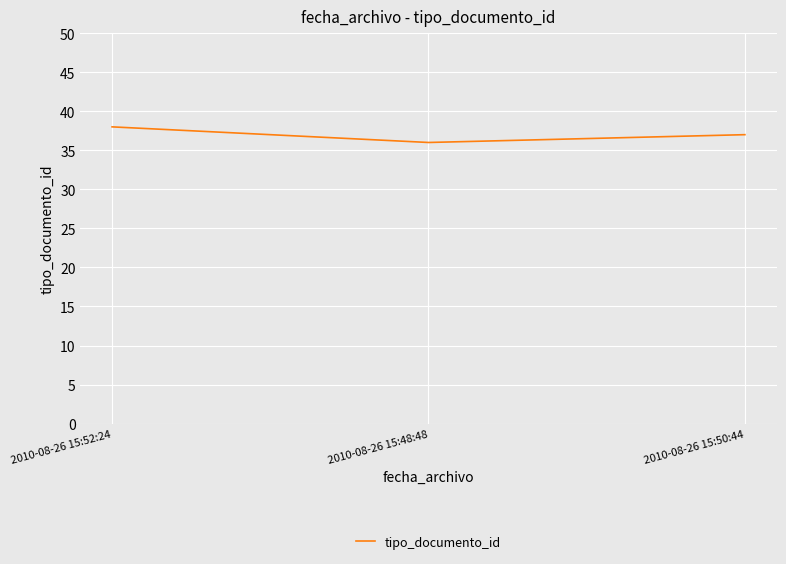

What position from the right is 2010-08-26 15:50:44?

1